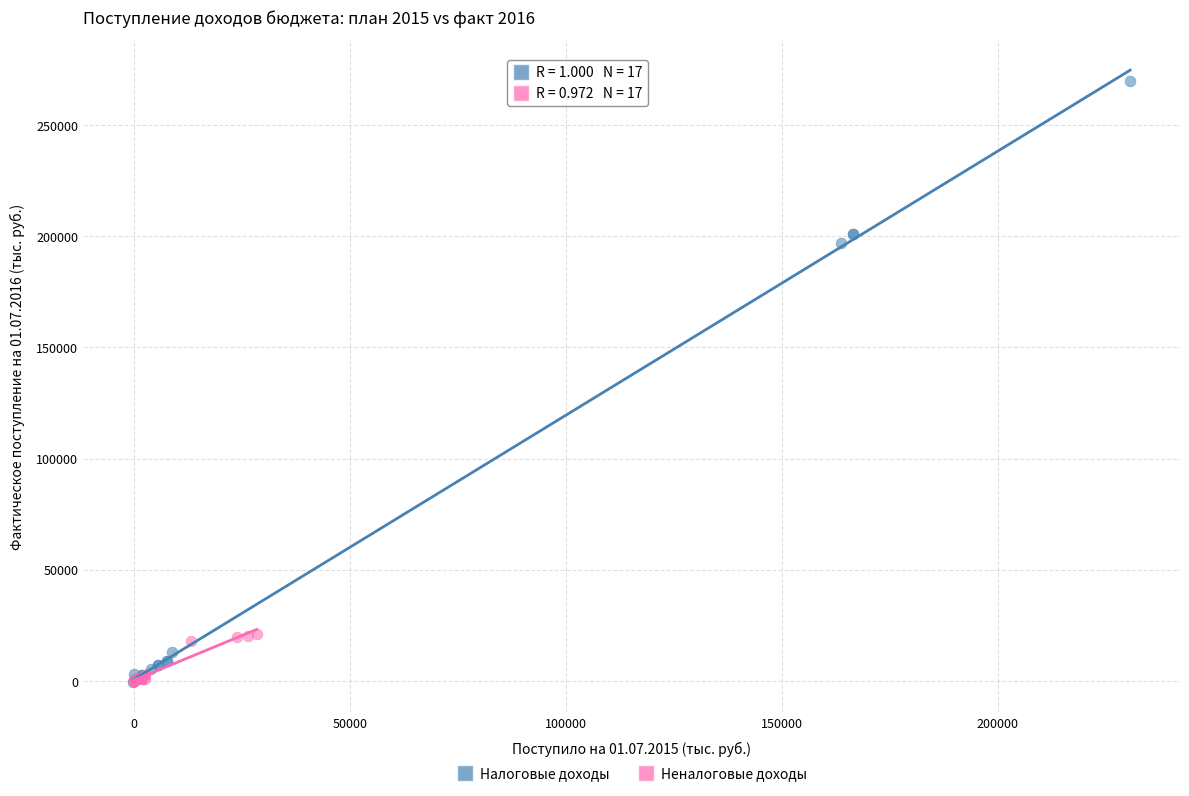

What are all the series names shown in the legend?

Налоговые доходы, Неналоговые доходы